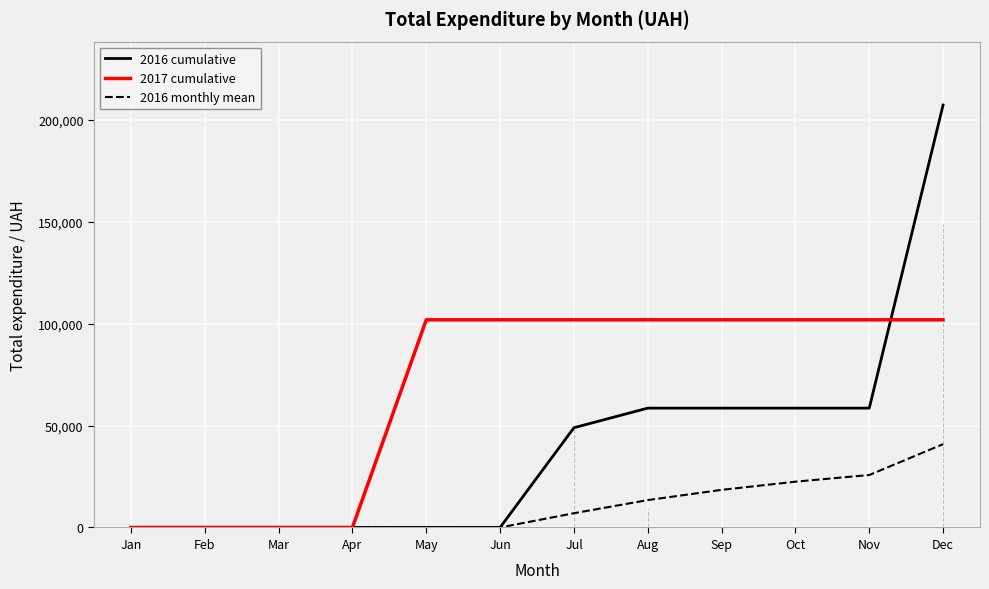

Which series has the largest range (max minus min)?

2016 cumulative